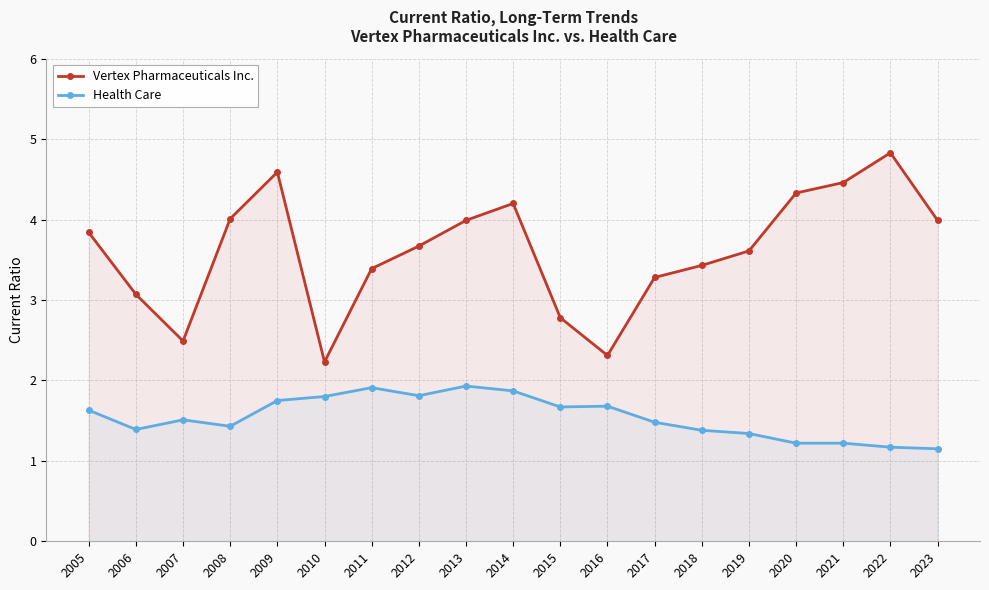

True or false: Vertex Pharmaceuticals Inc. and Health Care cross at least once.

False